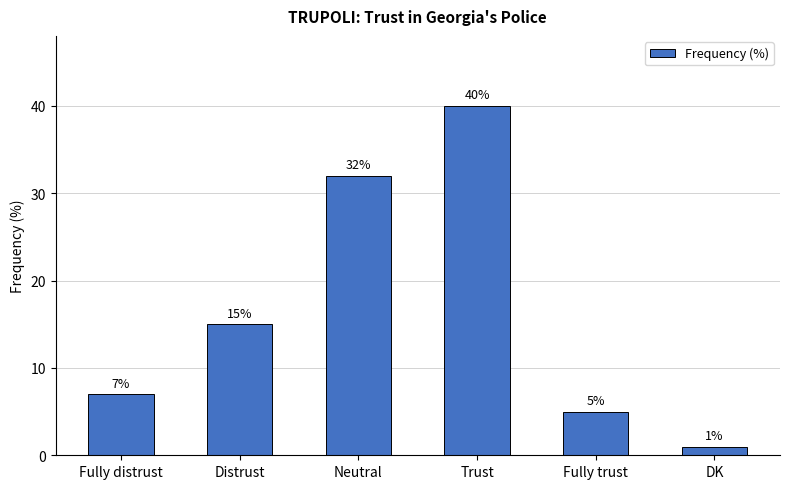

Approximately how many times larger is the value at Fully distrust compared to Distrust?

0.5